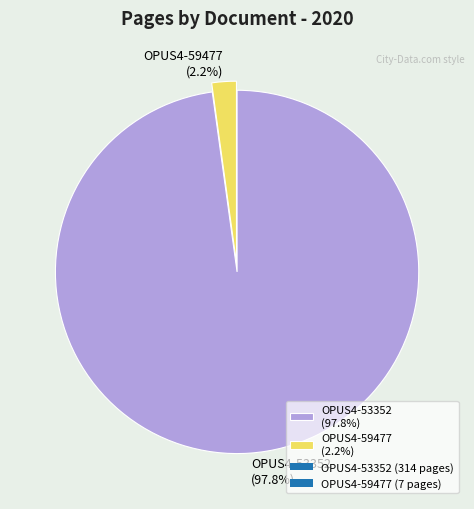

Count the number of slices in the pie.

2